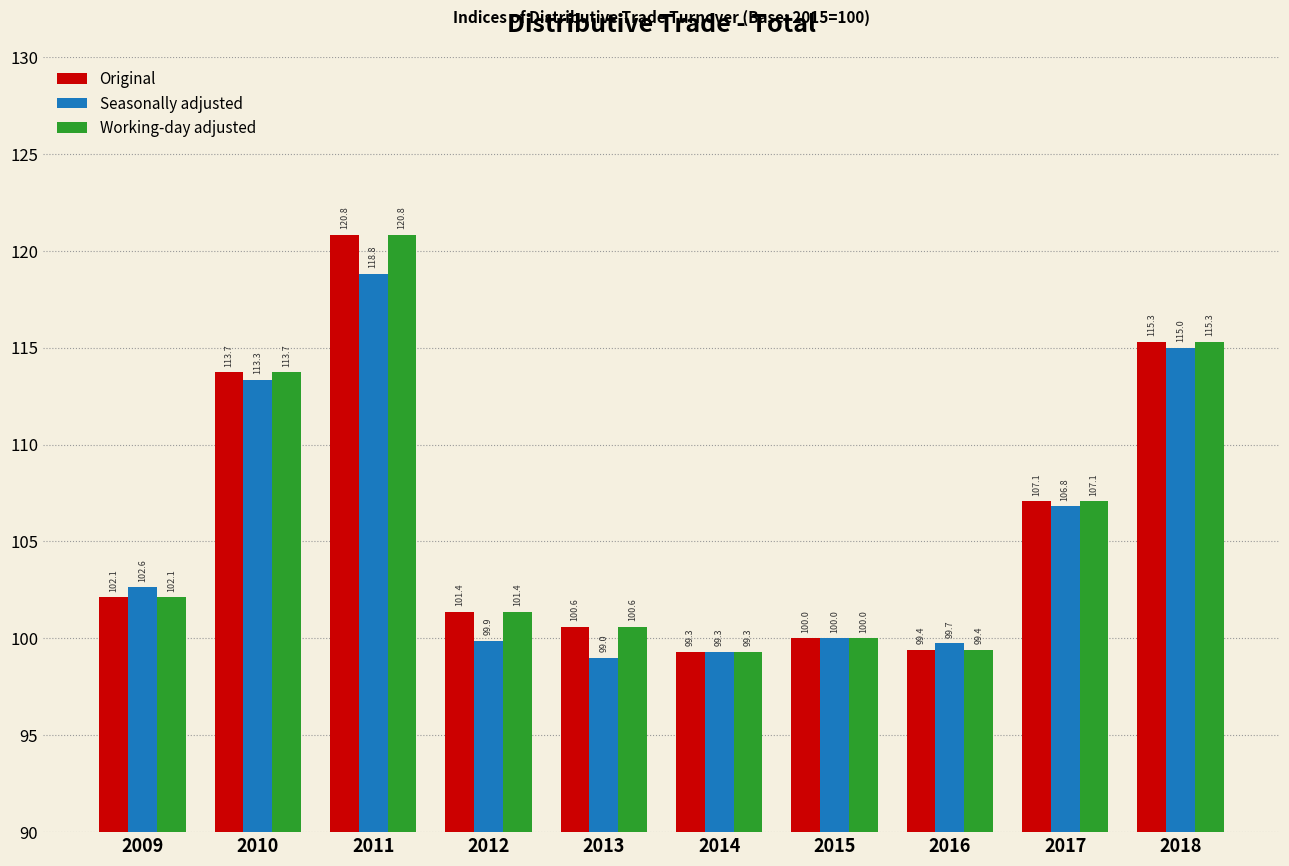

What is the difference between the Original values at 2015 and 2011?

20.8